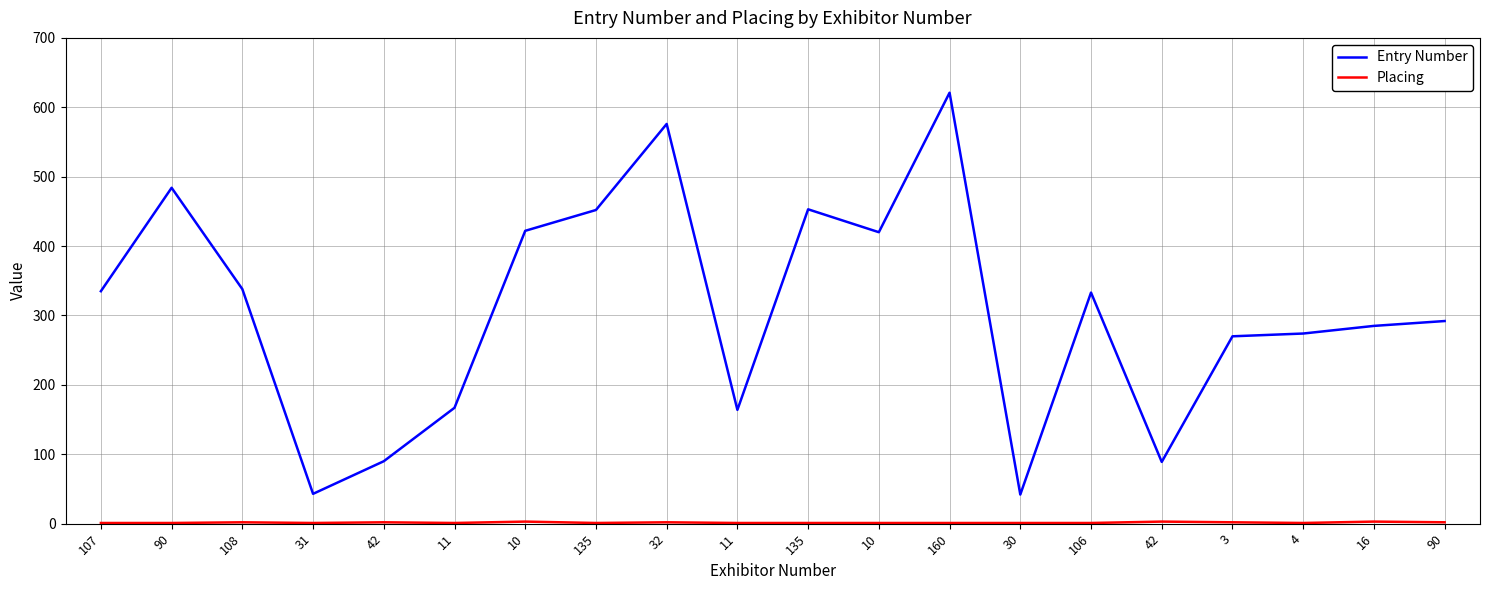

Is it true that Placing equals 1 at 31?

True